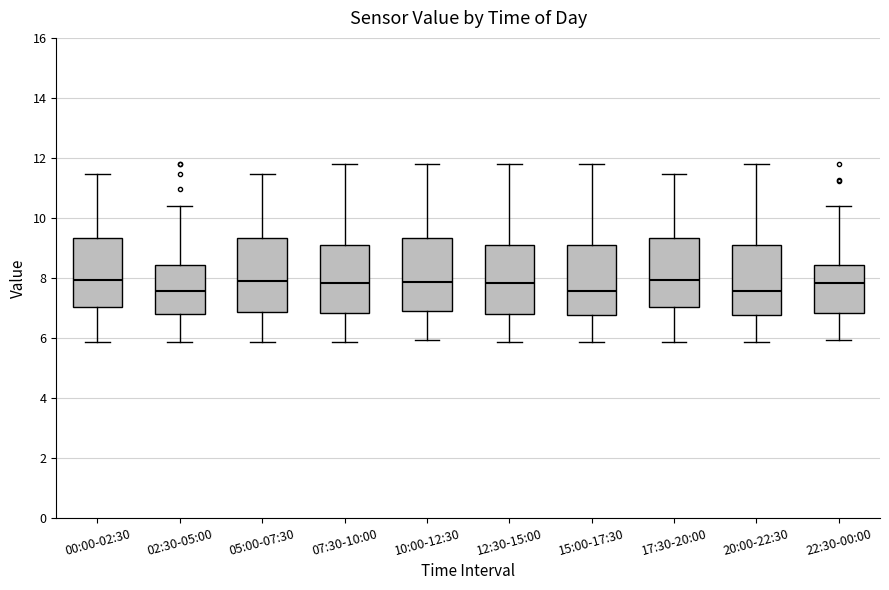

Reading left to right, read every box against the y-axis: the position of its median line, the range the box covers, and the ends of its whiskers. The values are not printed on the chart, so give them approximately, as read against the axis.

00:00-02:30: median 8.0, box 7.0 to 9.4, whiskers 5.8 to 11.4
02:30-05:00: median 7.6, box 6.8 to 8.4, whiskers 5.8 to 10.4
05:00-07:30: median 8.0, box 6.8 to 9.4, whiskers 5.8 to 11.4
07:30-10:00: median 7.8, box 6.8 to 9.2, whiskers 5.8 to 11.8
10:00-12:30: median 7.8, box 7.0 to 9.4, whiskers 6.0 to 11.8
12:30-15:00: median 7.8, box 6.8 to 9.2, whiskers 5.8 to 11.8
15:00-17:30: median 7.6, box 6.8 to 9.2, whiskers 5.8 to 11.8
17:30-20:00: median 8.0, box 7.0 to 9.4, whiskers 5.8 to 11.4
20:00-22:30: median 7.6, box 6.8 to 9.2, whiskers 5.8 to 11.8
22:30-00:00: median 7.8, box 6.8 to 8.4, whiskers 6.0 to 10.4